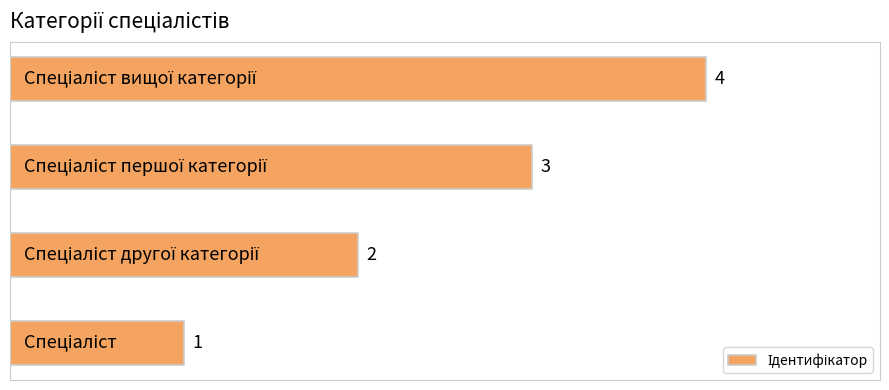

What is the sum of all values?

10